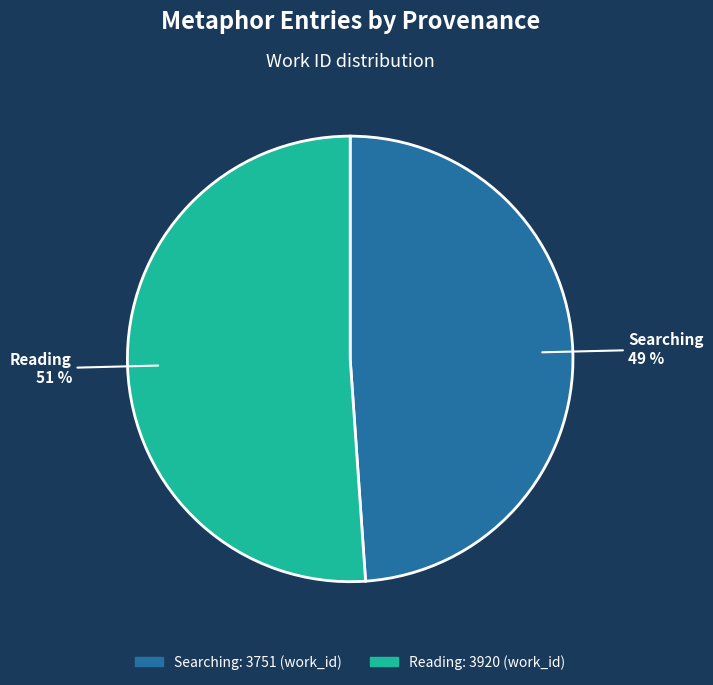

Which category has the smallest portion of the pie?

Searching